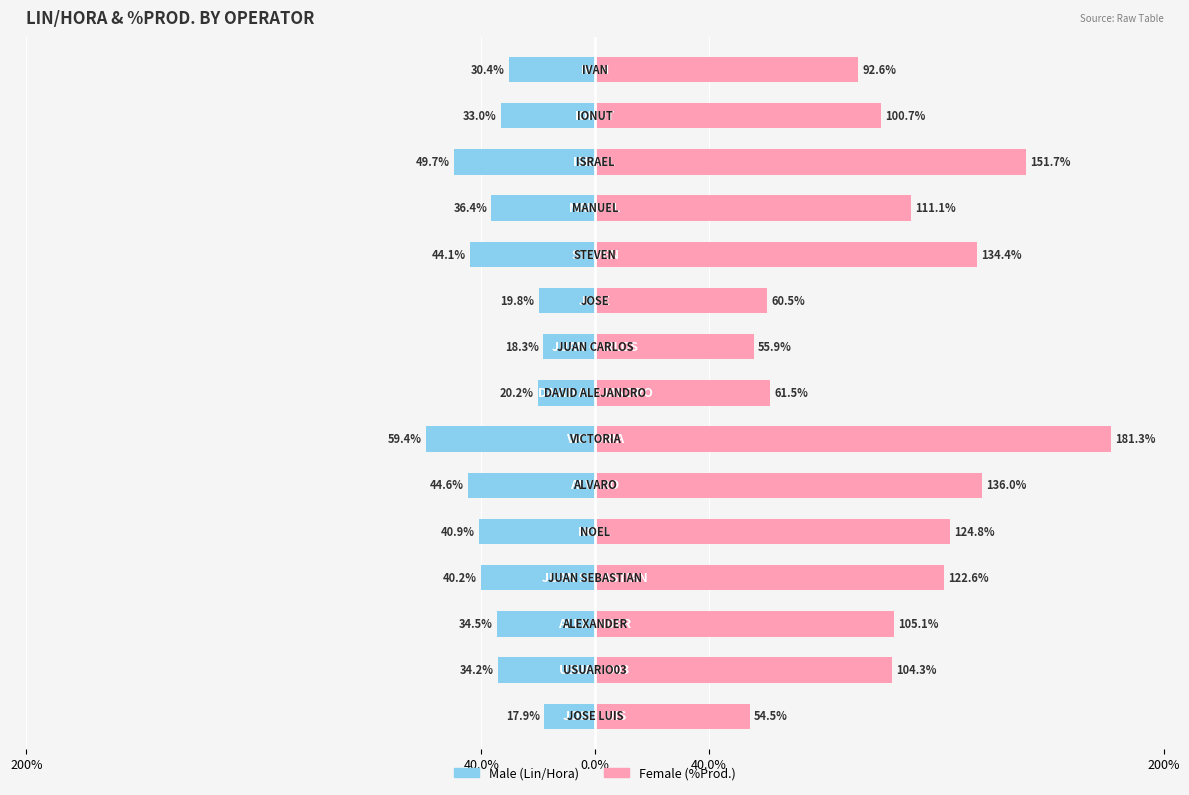

What is the highest value of the Female series?

181.3